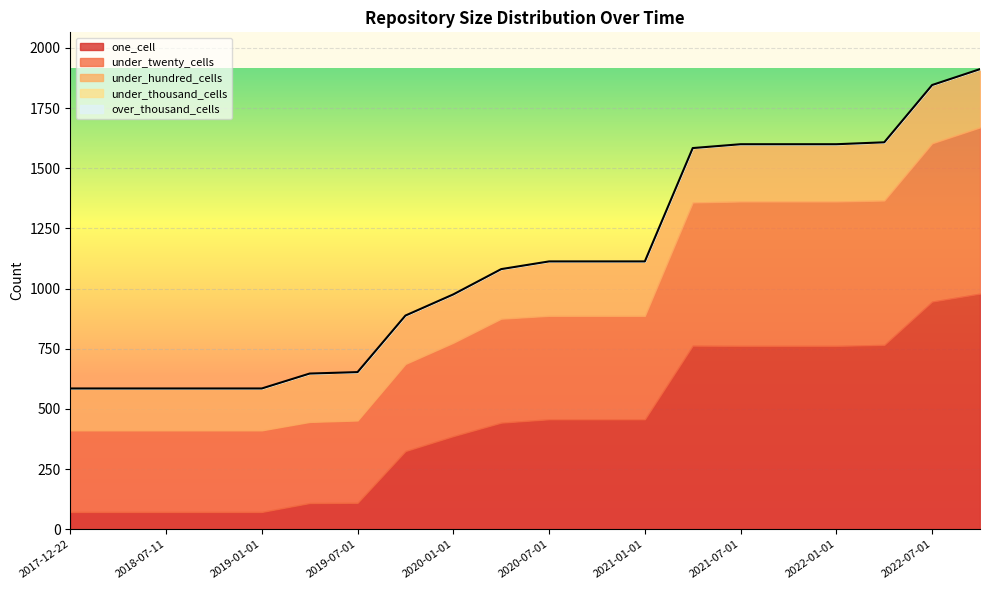

Which category has the highest value in the one_cell series?

2022-10-01